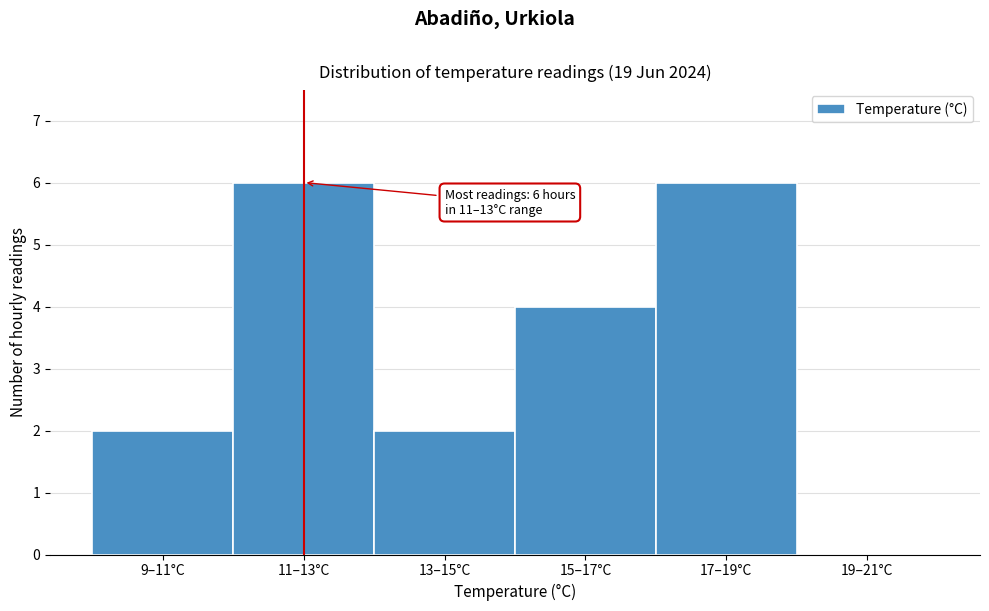

Reading right to left, list all the values displayed in this chart.

19–21°C=0	17–19°C=6	15–17°C=4	13–15°C=2	11–13°C=6	9–11°C=2